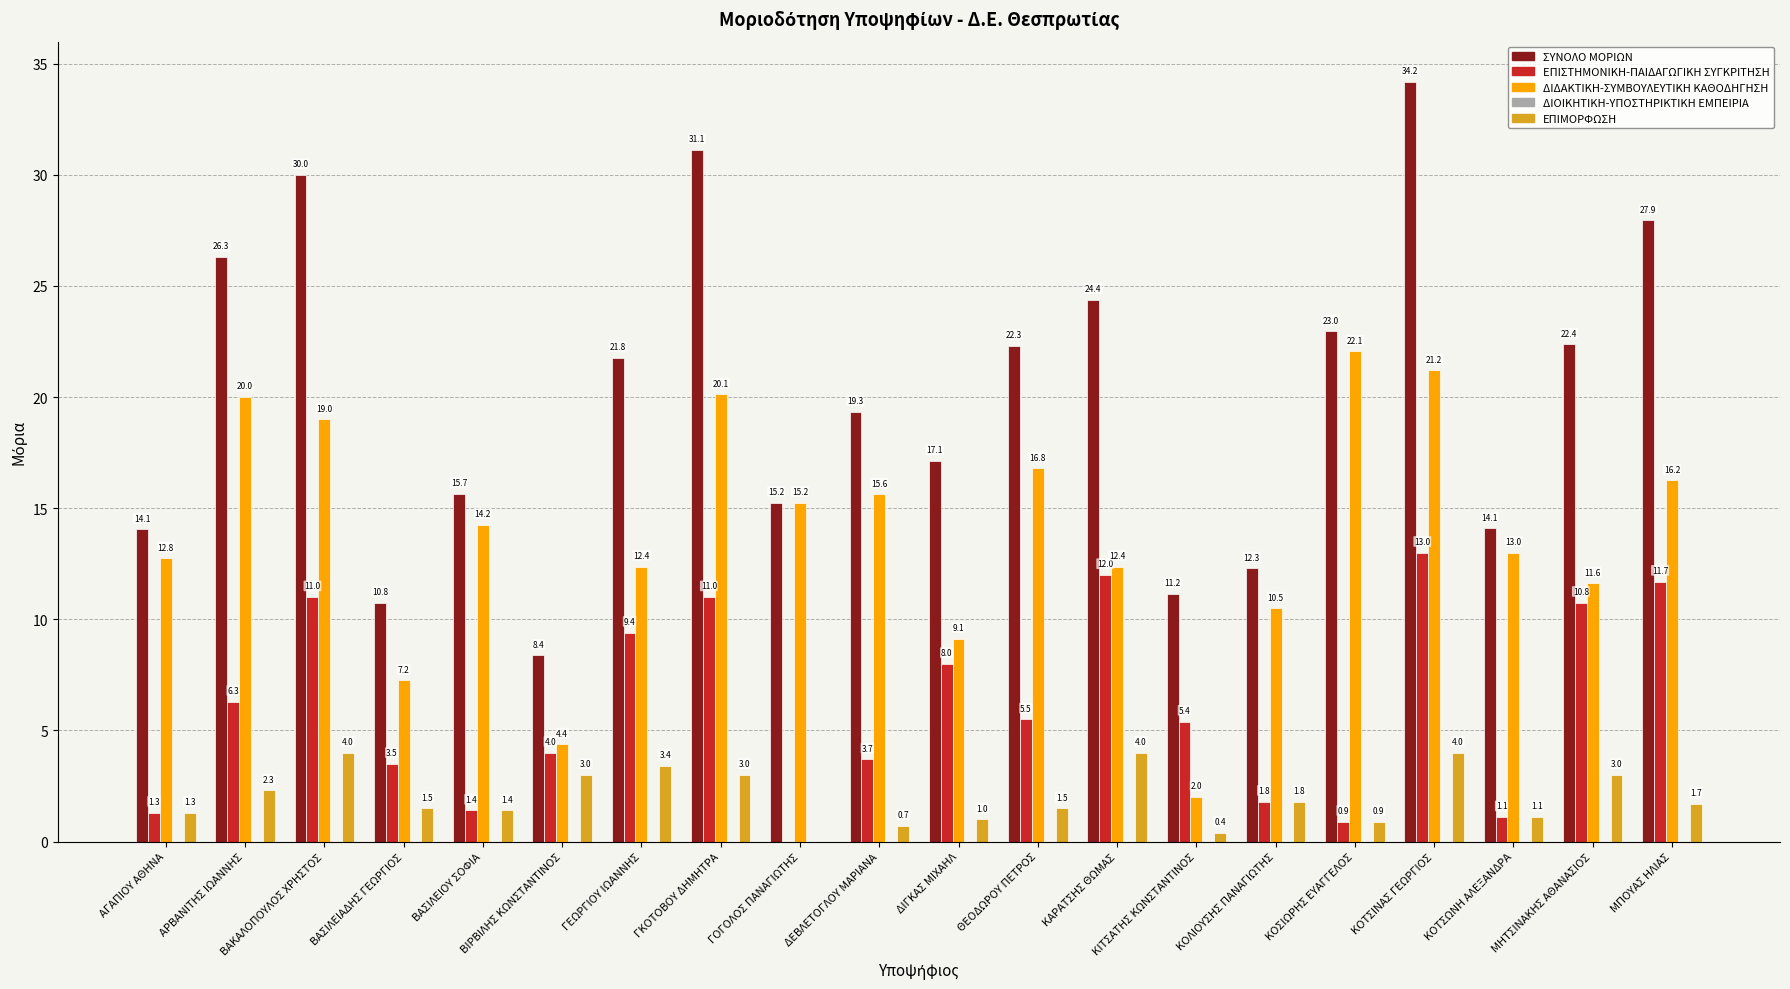

Which series has the largest range (max minus min)?

ΣΥΝΟΛΟ ΜΟΡΙΩΝ